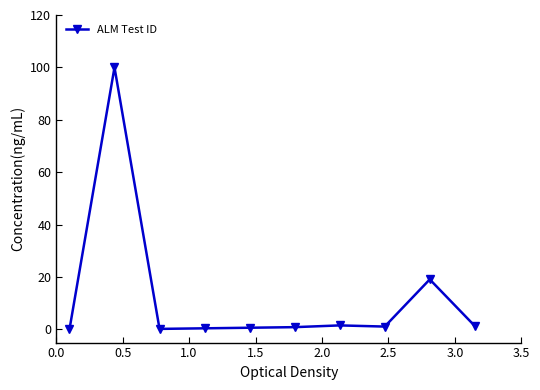

What is the greatest value displayed?

100.0